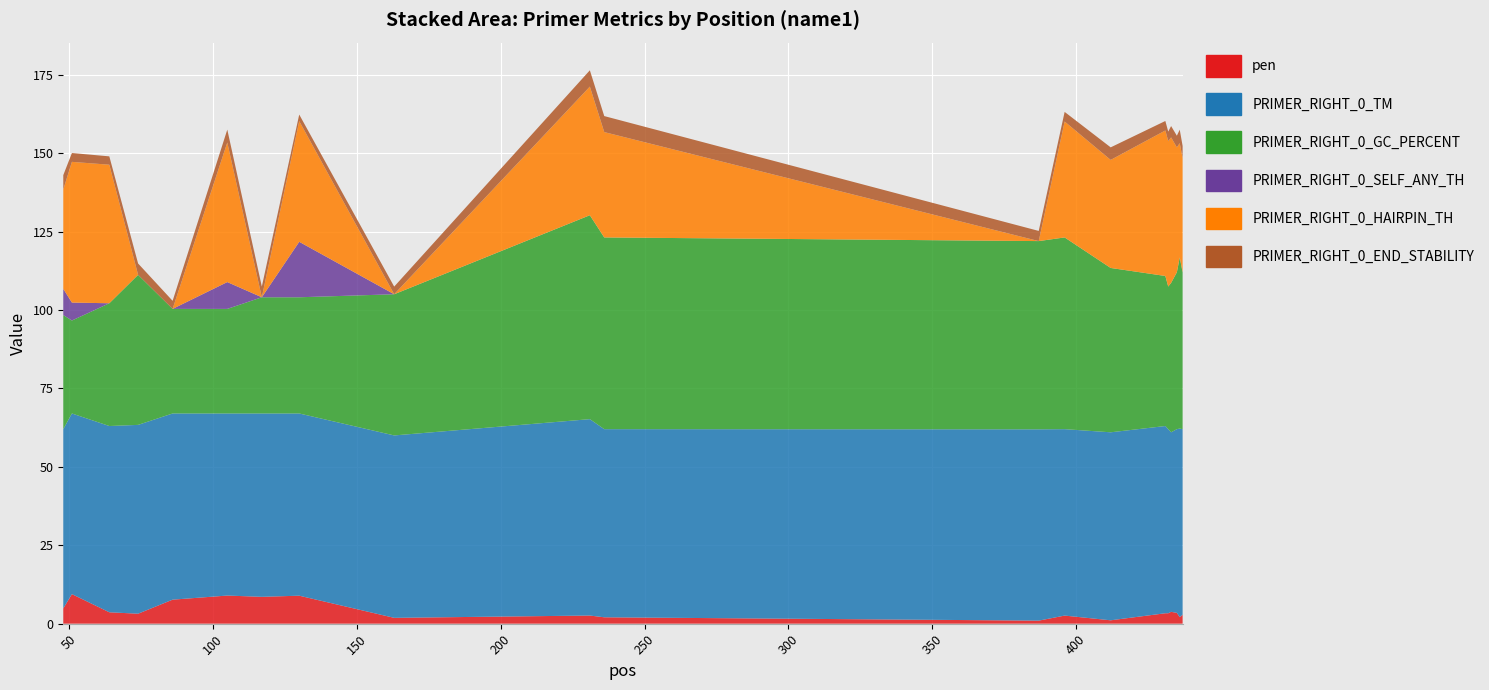

Reading left to right, extract all data points from this chart.

pen: 48=4.9	51=9.4	64=3.6	74=3.2	86=7.7	105=9.0	117=8.6	130=8.9	163=1.9	231=2.6	236=2.0	387=1.0	396=2.6	412=1.1	431=3.3	432=3.3	433=3.8	435=3.4	436=2.1	437=2.8
PRIMER_RIGHT_0_TM: 48=57.1	51=57.6	64=59.4	74=60.2	86=59.3	105=58.0	117=58.4	130=58.1	163=58.1	231=62.6	236=60.0	387=61.0	396=59.4	412=59.9	431=59.7	432=58.7	433=57.2	435=58.6	436=60.1	437=59.2
PRIMER_RIGHT_0_GC_PERCENT: 48=36.4	51=29.6	64=39.1	74=47.8	86=33.3	105=33.3	117=37.0	130=37.0	163=45.0	231=65.0	236=61.1	387=60.0	396=61.1	412=52.4	431=47.8	432=45.5	433=47.6	435=50.0	436=54.5	437=50.0
PRIMER_RIGHT_0_SELF_ANY_TH: 48=8.3	51=5.7	64=0.0	74=0.0	86=0.0	105=8.6	117=0.0	130=17.7	163=0.0	231=0.0	236=0.0	387=0.0	396=0.0	412=0.0	431=0.0	432=0.0	433=0.0	435=0.0	436=0.0	437=0.0
PRIMER_RIGHT_0_HAIRPIN_TH: 48=31.7	51=44.9	64=44.2	74=0.0	86=0.0	105=44.5	117=0.0	130=38.5	163=0.0	231=41.0	236=33.6	387=0.0	396=37.0	412=34.4	431=46.4	432=46.4	433=46.4	435=39.8	436=36.4	437=36.4
PRIMER_RIGHT_0_END_STABILITY: 48=4.6	51=2.8	64=2.7	74=3.6	86=2.6	105=4.1	117=3.4	130=2.1	163=2.4	231=5.2	236=5.1	387=3.2	396=3.1	412=4.0	431=3.0	432=3.0	433=3.6	435=3.7	436=4.3	437=3.9